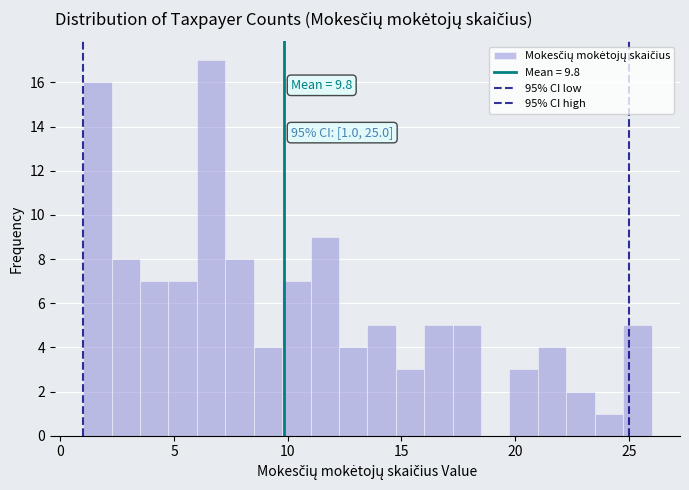

Around what value on the x-axis is the tallest bar? Give the approximate position of its centre, as read against the axis.

6.5